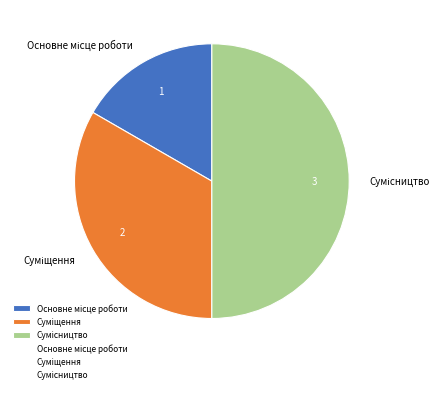

How many slices are in this pie chart?

3